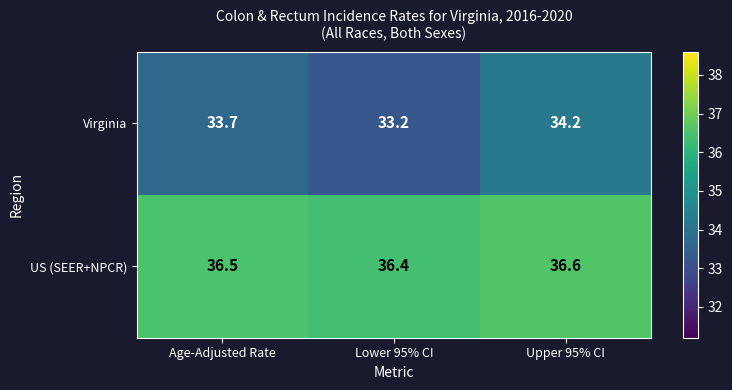

Which series has the largest range (max minus min)?

Virginia